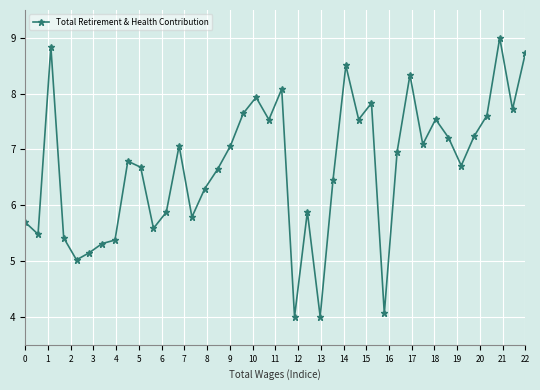

What is the average value?

6.7